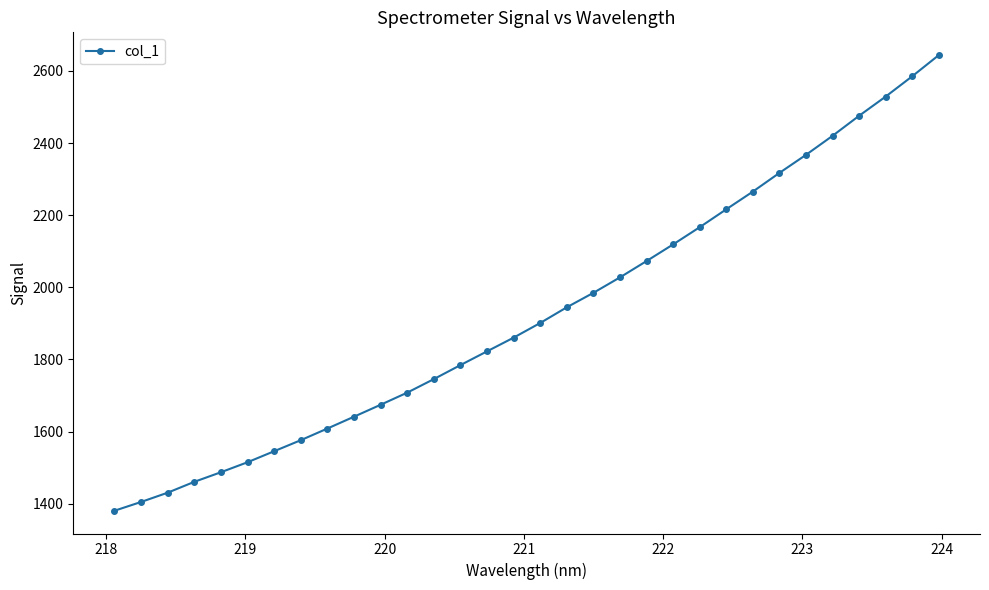

What is the sum of all values?

61682.1